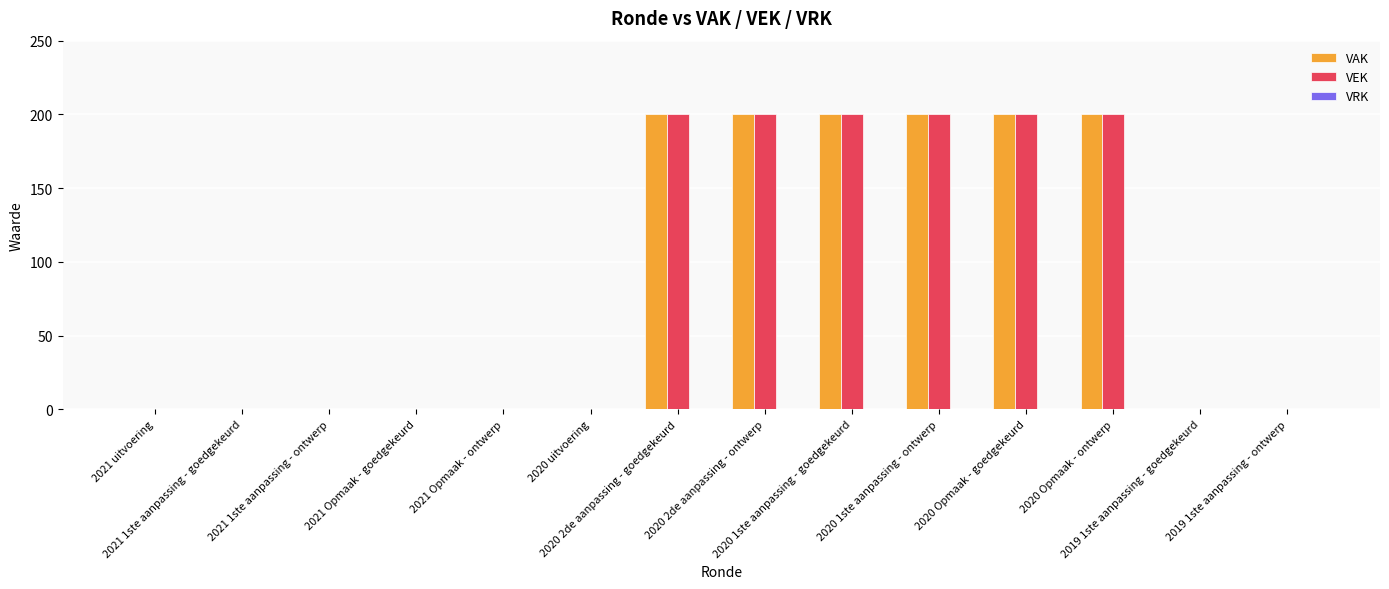

What is the greatest value displayed?

200